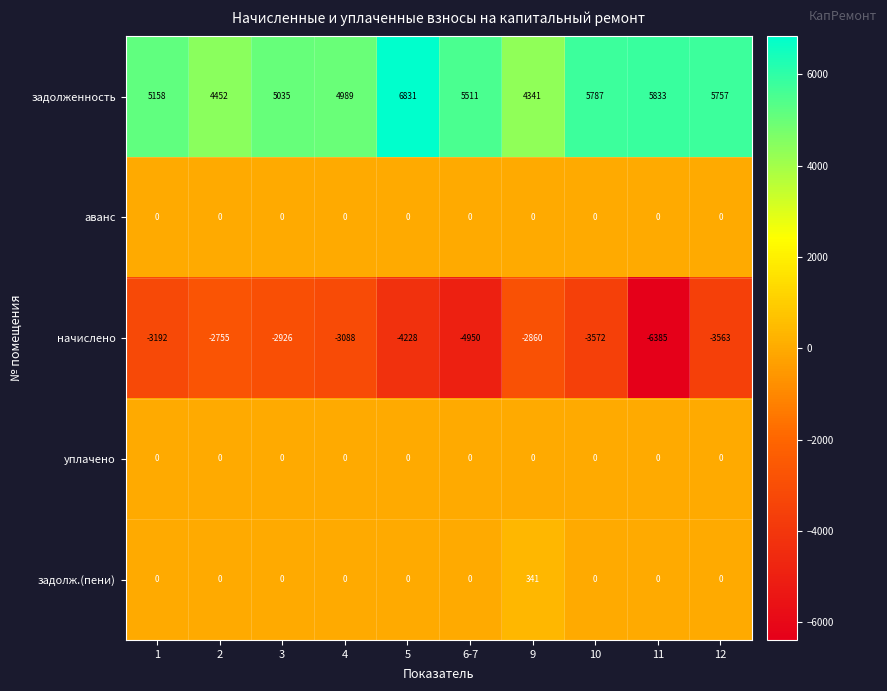

Read the начислено value at 4.

-3088